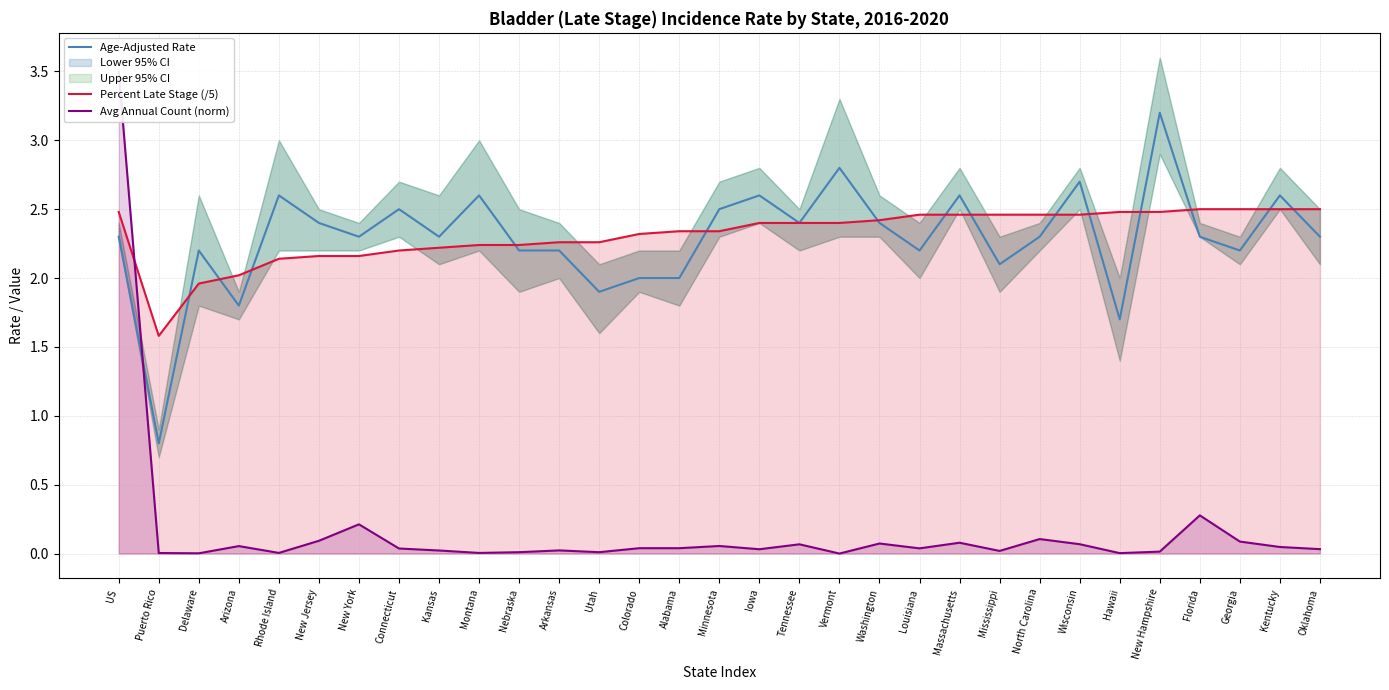

Which series changed the most between Nebraska and Alabama?

Age-Adjusted Rate